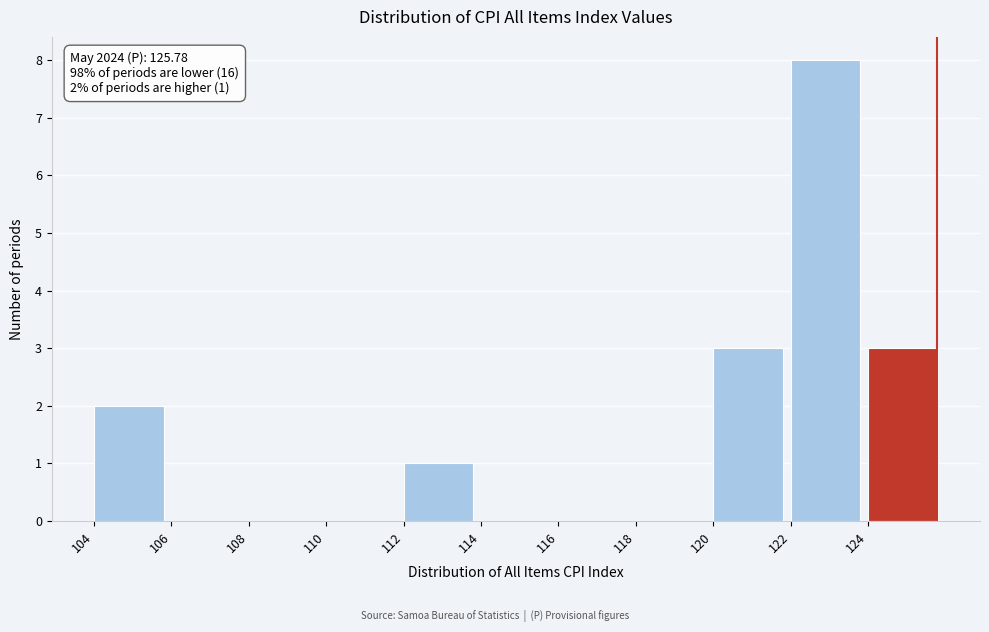

Over which range of the x-axis is the bar tallest?

122 to 124